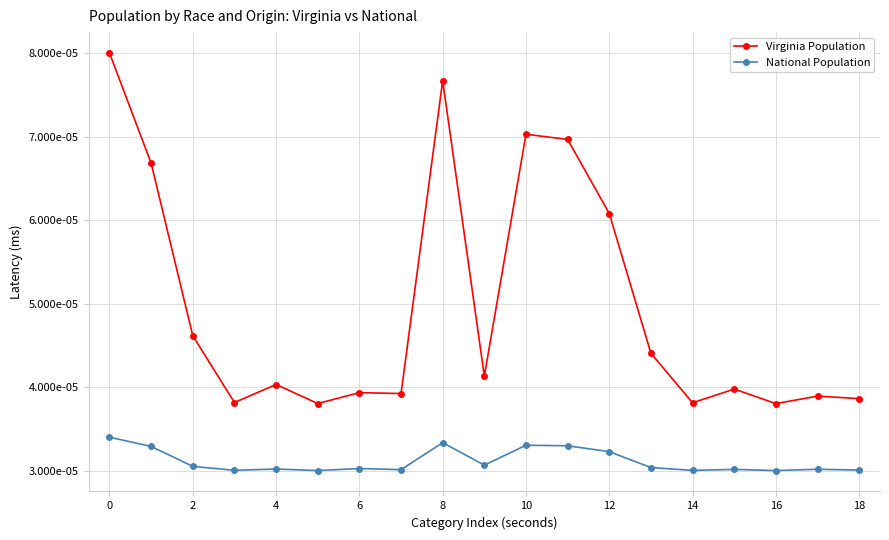

What are all the series names shown in the legend?

Virginia Population, National Population